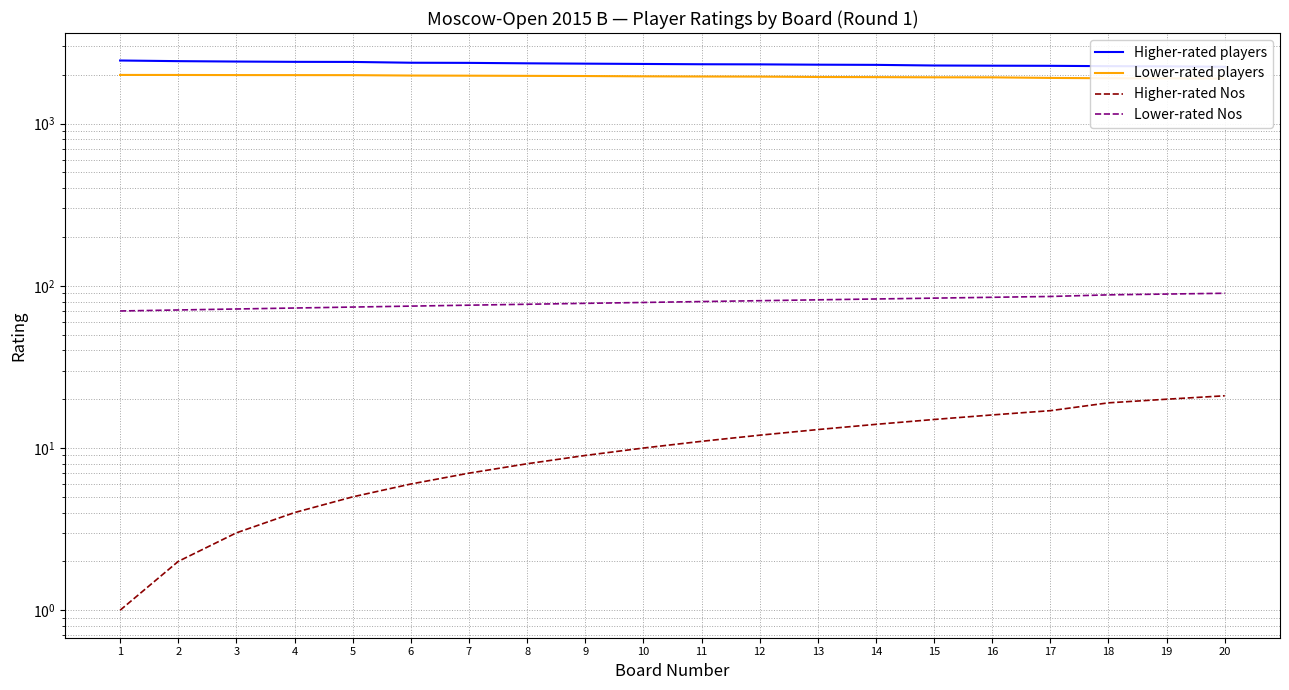

Read the Higher-rated Nos value at 15, to the nearest 10.

20